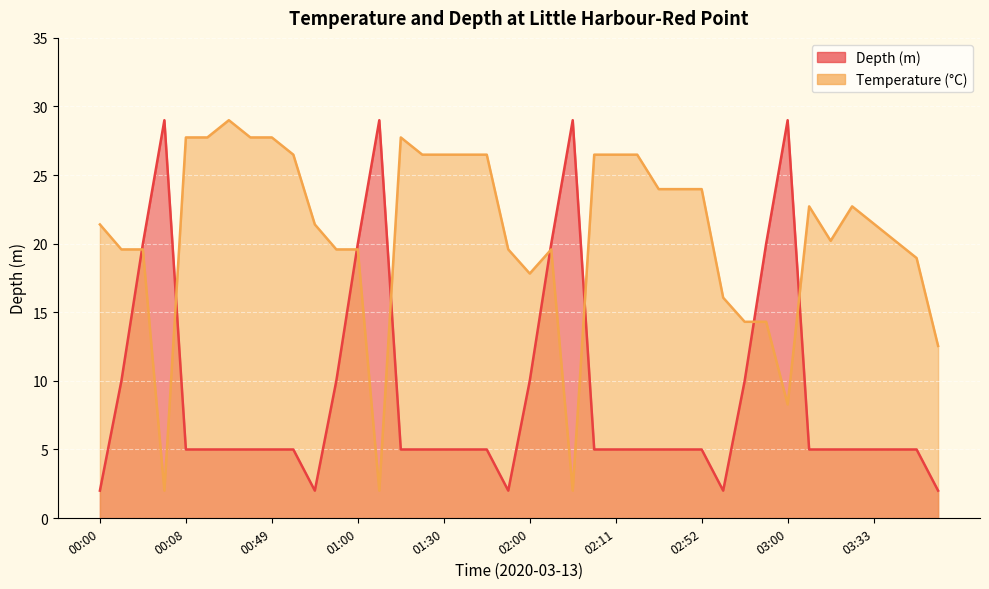

How many interior local valleys does the Depth (m) series have?

3